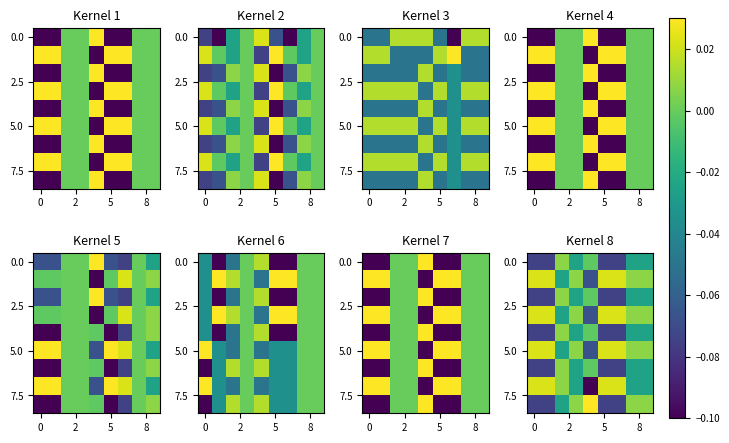

True or false: 5.0 has a value of 0.0 at 0.

False